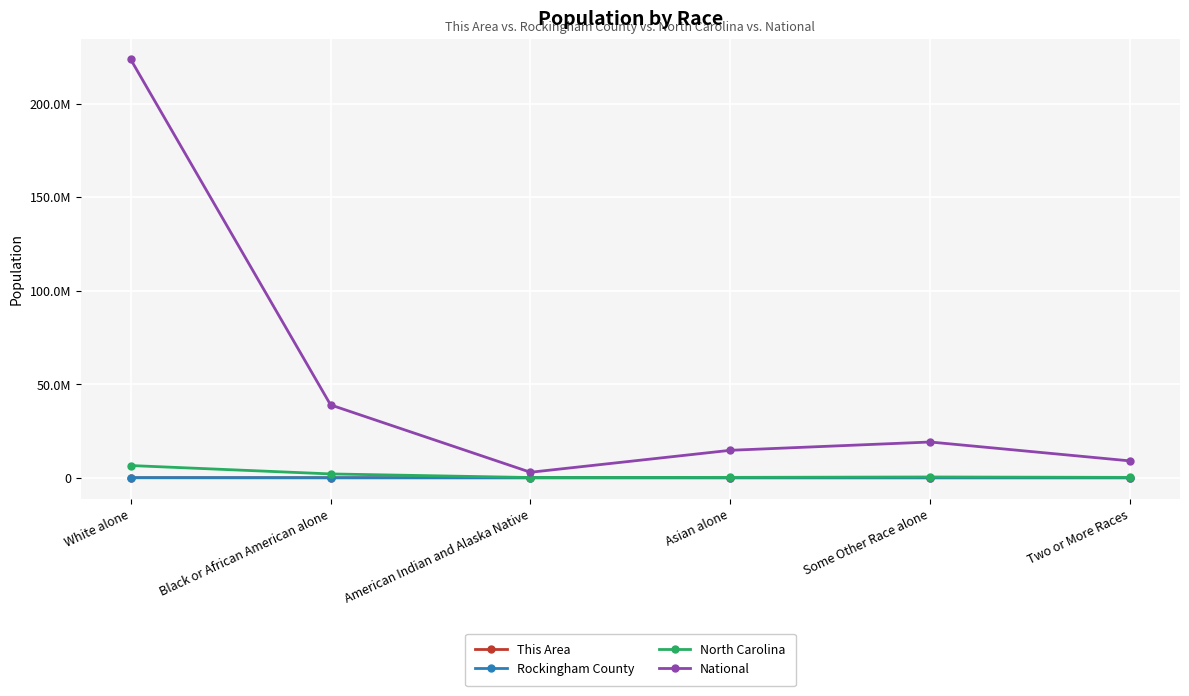

What are all the series names shown in the legend?

This Area, Rockingham County, North Carolina, National